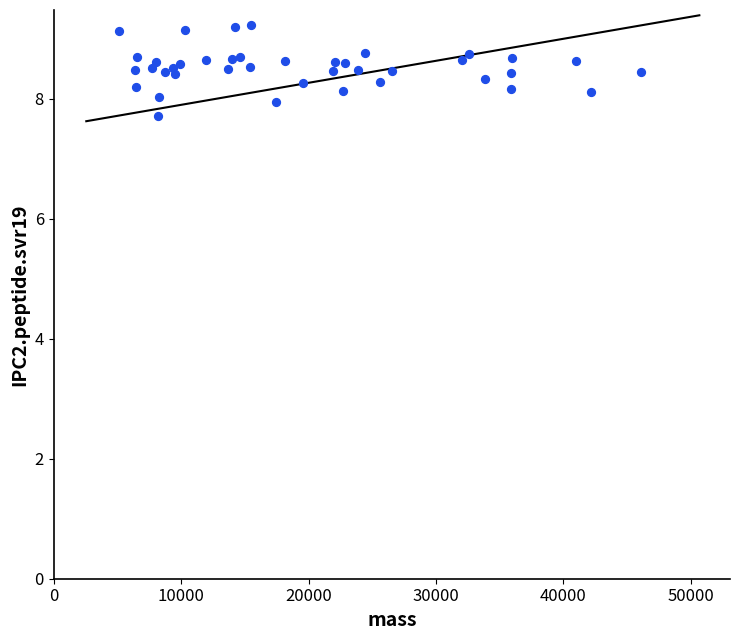

What is the range of X values (max minus min)?

40936.5